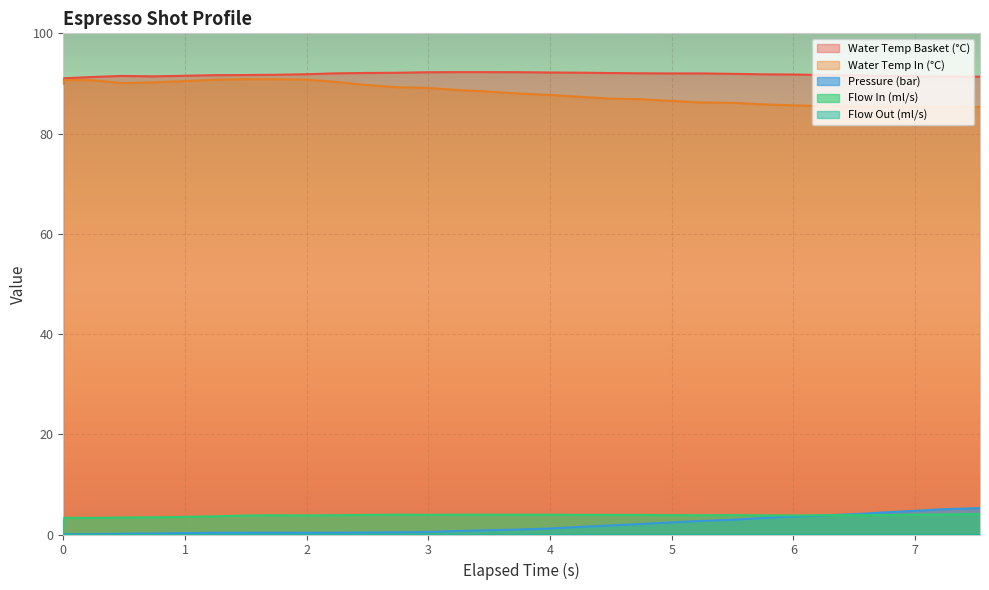

True or false: Flow In (ml/s) and Water Temp Basket (°C) intersect in this chart.

False